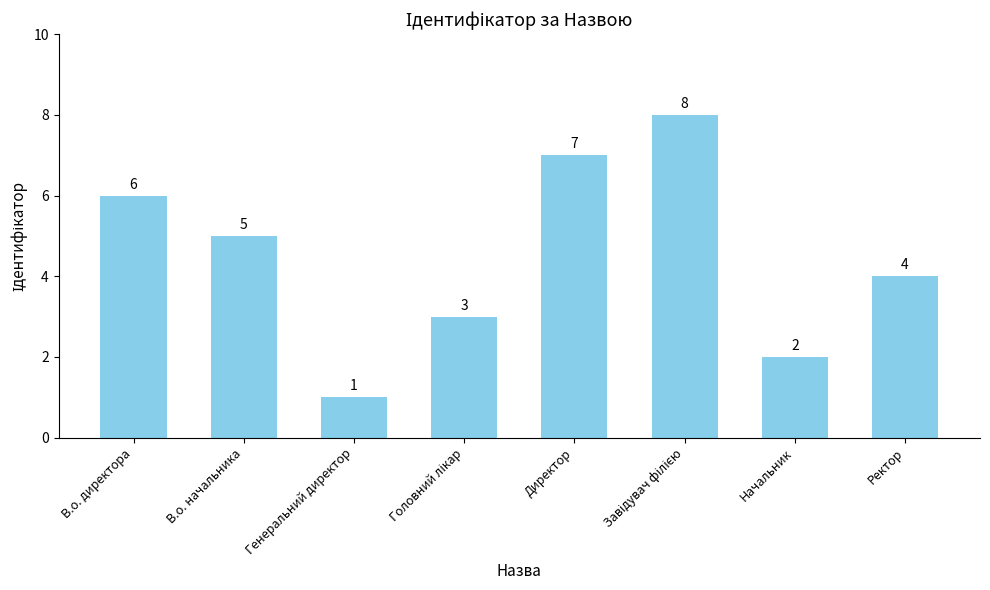

What position from the left is Генеральний директор?

3